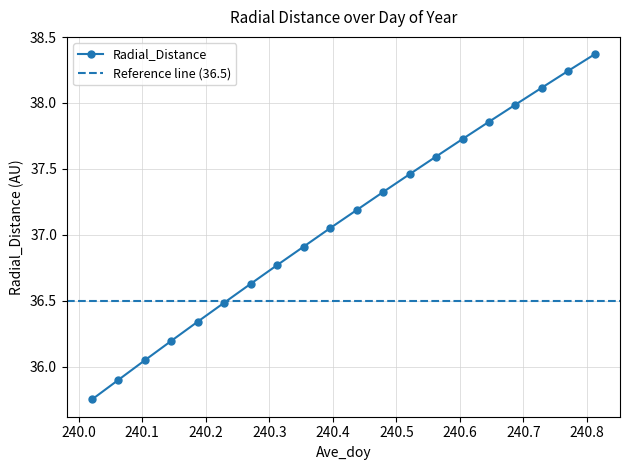

Reading right to left, list all the values displayed in this chart.

240.8125=38.4	240.7708=38.2	240.7292=38.1	240.6875=38.0	240.6458=37.9	240.6042=37.7	240.5625=37.6	240.5208=37.5	240.4792=37.3	240.4375=37.2	240.3958=37.0	240.3542=36.9	240.3125=36.8	240.2708=36.6	240.2292=36.5	240.1875=36.3	240.1458=36.2	240.1042=36.0	240.0625=35.9	240.0208=35.8